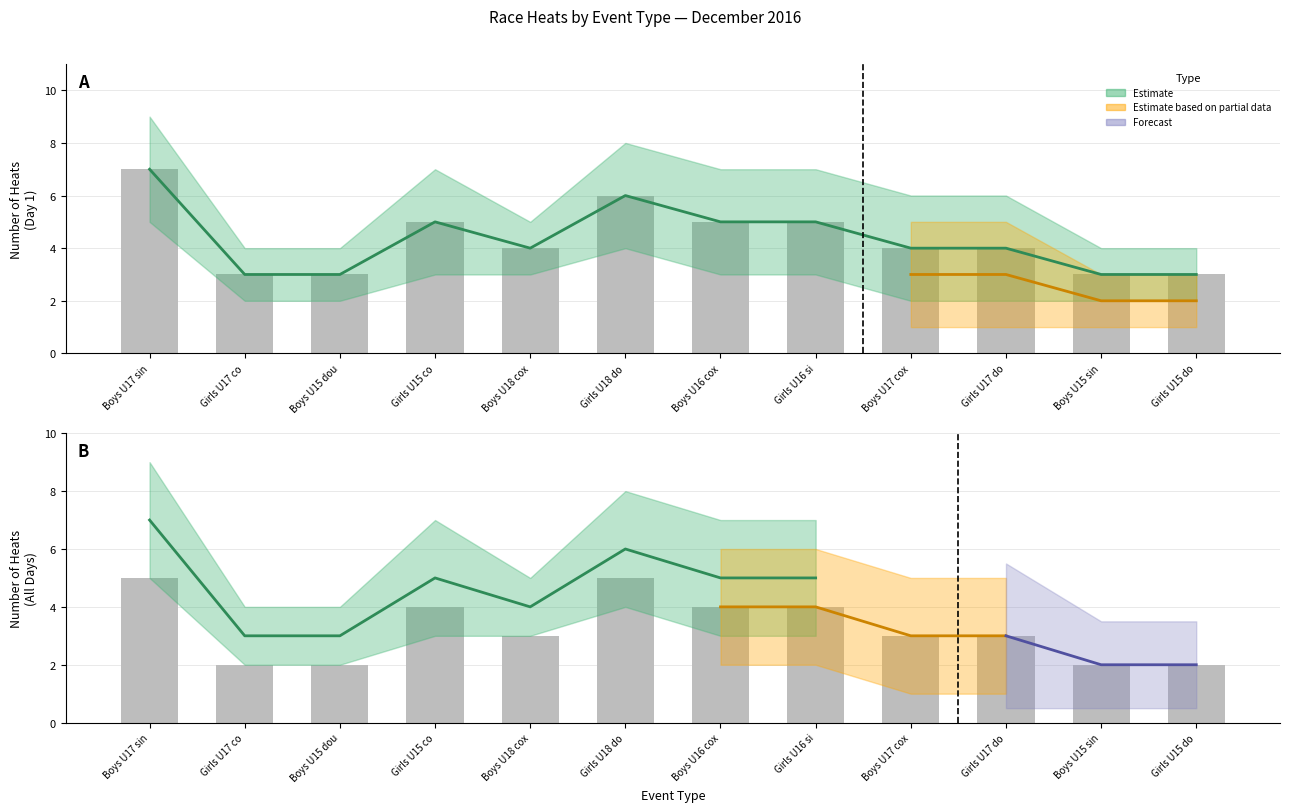

At how many categories does at least one series exceed 5?

2